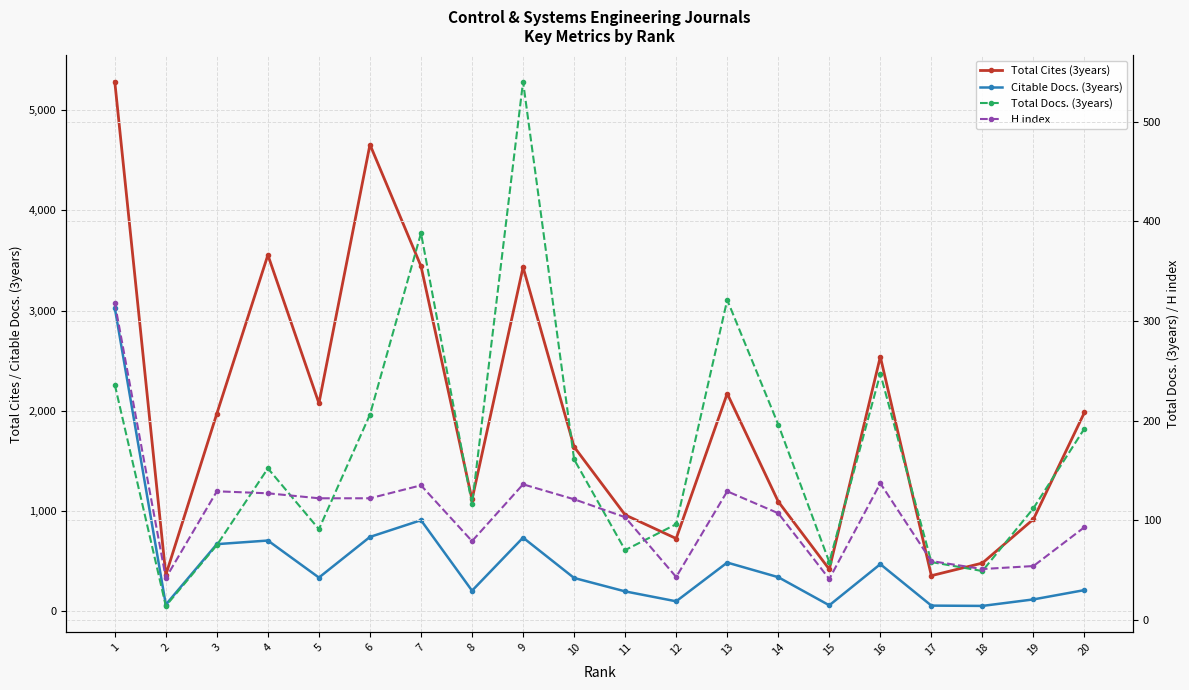

Which series changed the most between 3 and 5?

Citable Docs. (3years)